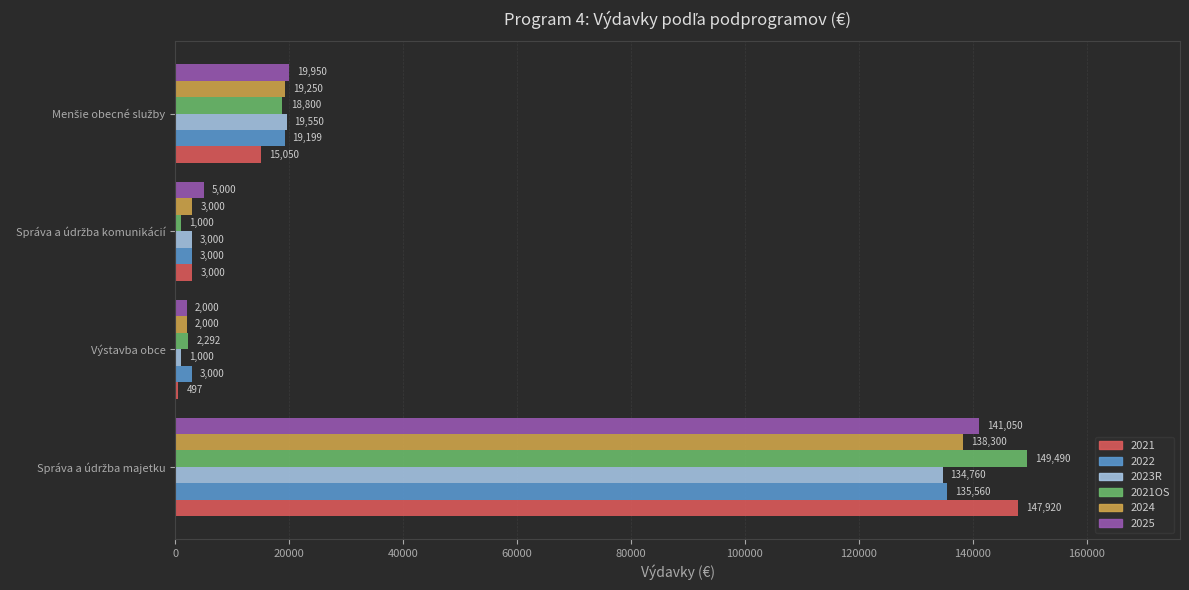

What is the maximum value shown in the chart?

149490